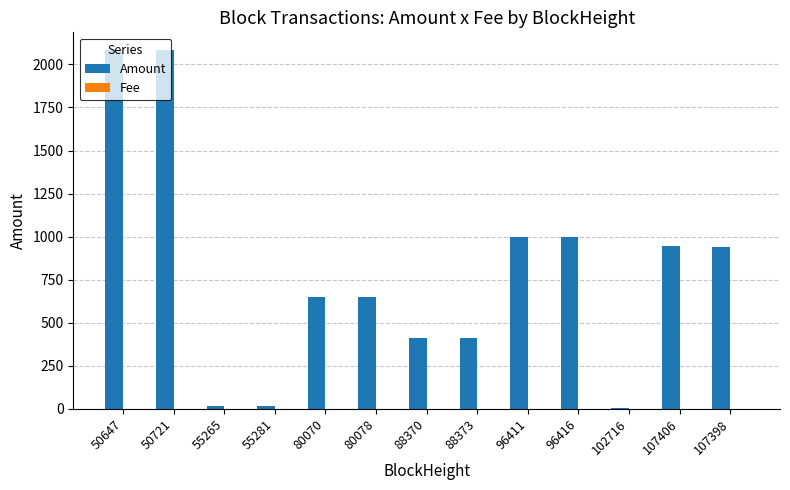

What is the sum of all Amount values?

10207.5